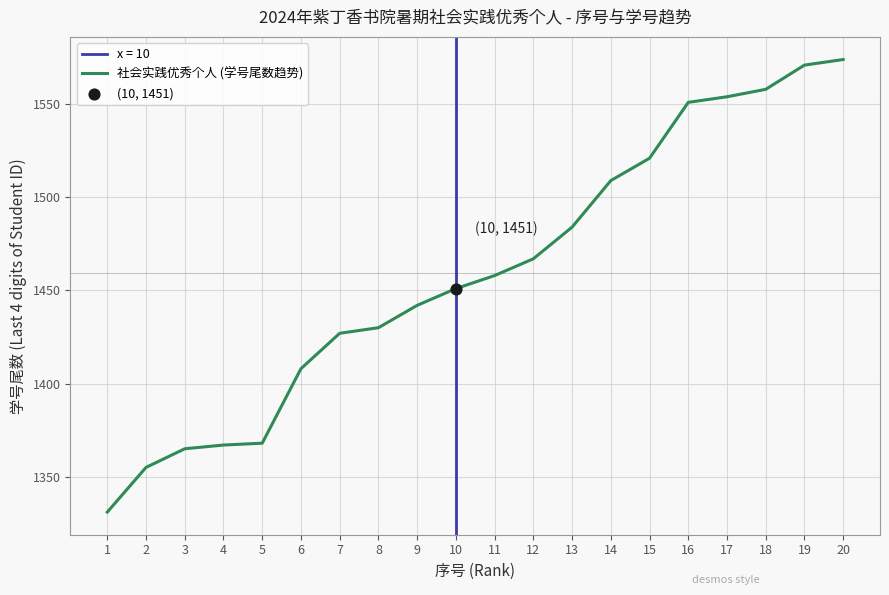

What is the change in value from 9 to 14?

+67